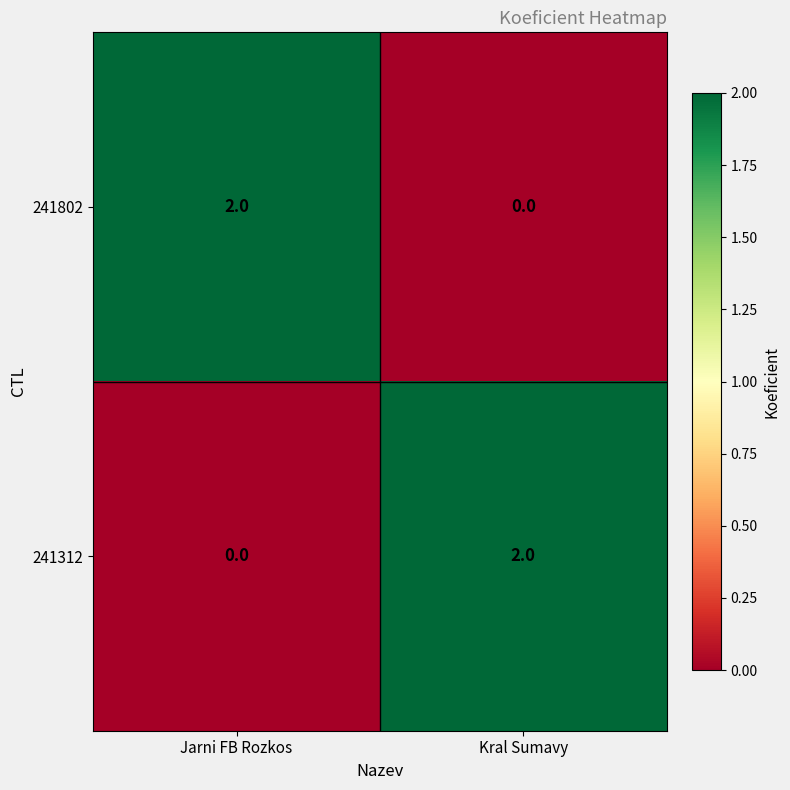

At how many categories does at least one series exceed 1?

2